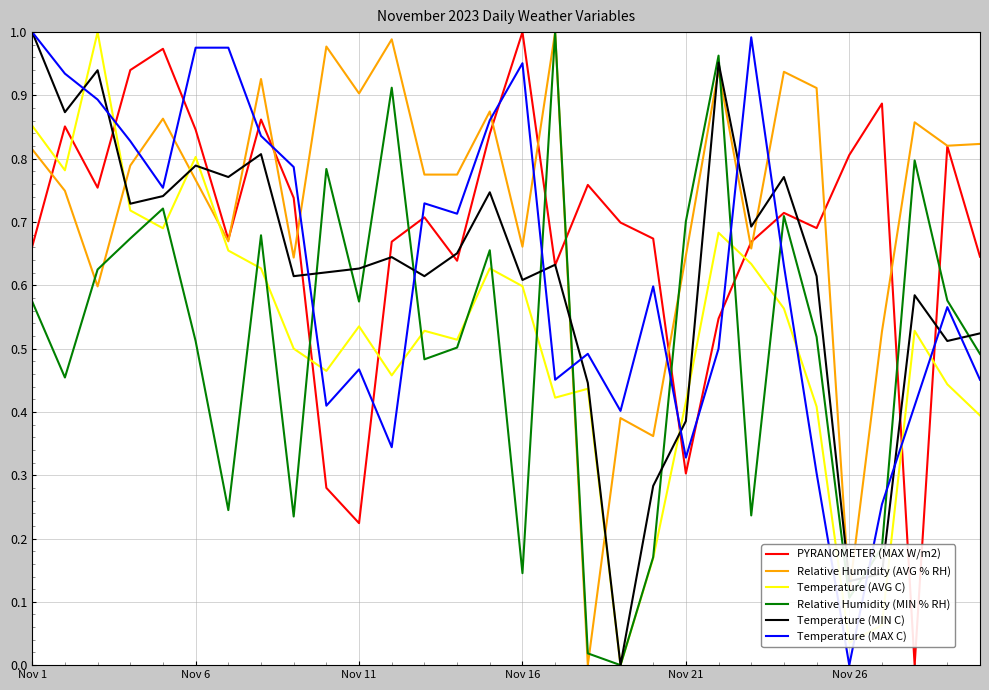

Which series ends up on top after the final intersection of PYRANOMETER (MAX W/m2) and Temperature (MAX C)?

PYRANOMETER (MAX W/m2)